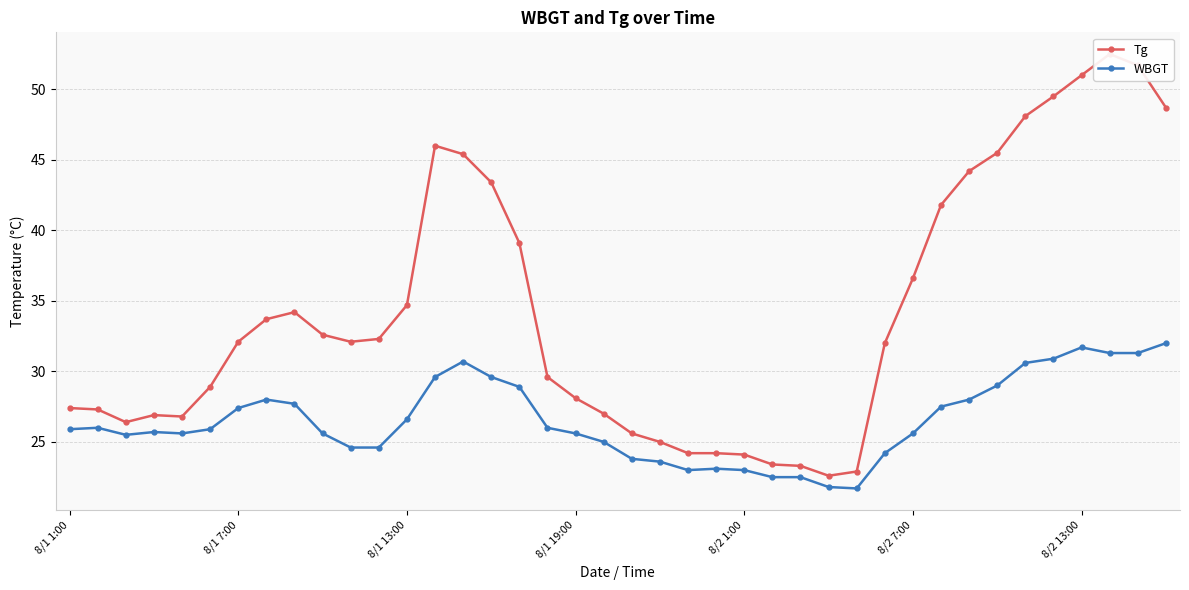

What is the minimum value shown in the chart?

21.7